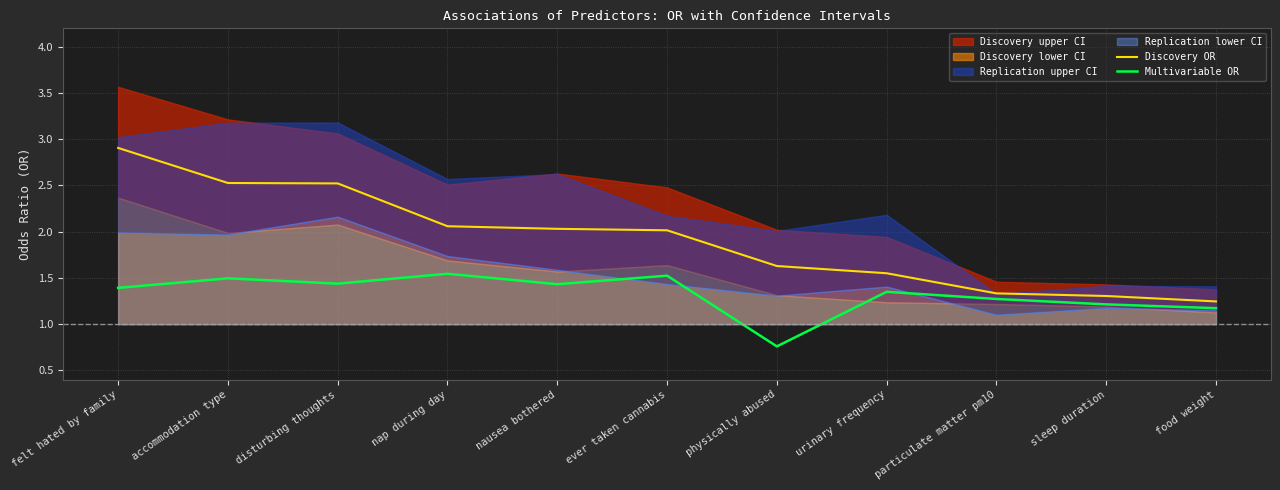

Is the value of Discovery OR at disturbing thoughts greater than the value of Multivariable OR at nap during day?

Yes